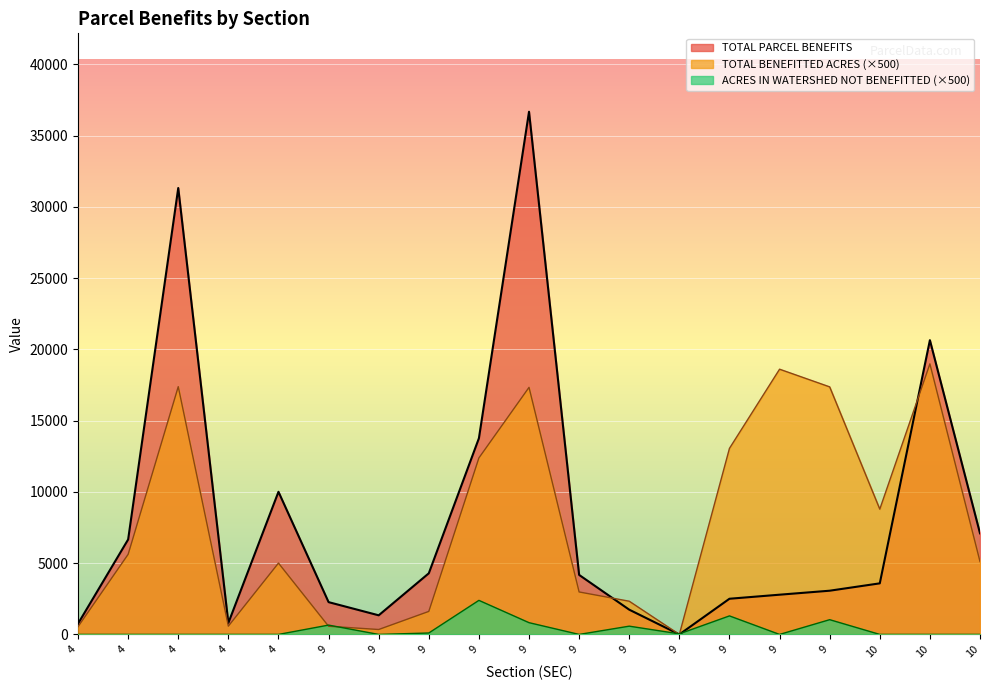

The value of ACRES IN WATERSHED NOT BENEFITTED at 9 is 40.0. True or false?

True